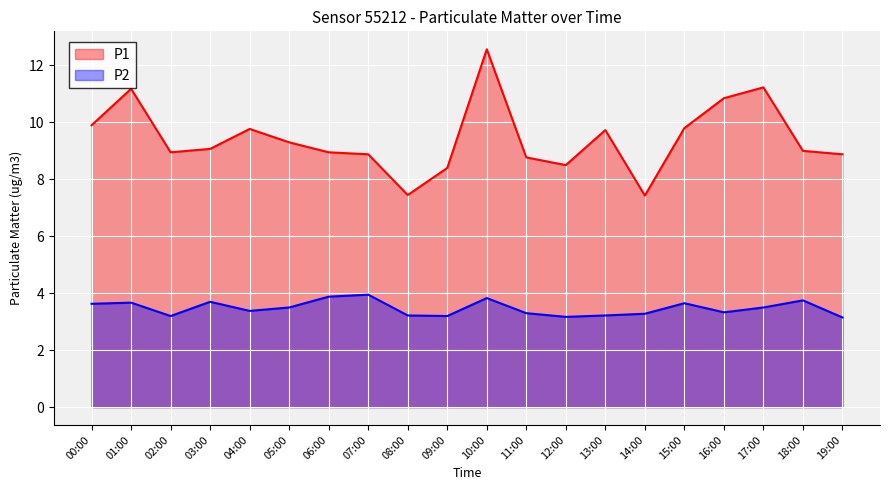

True or false: P1 has more than 2 interior local peaks.

True